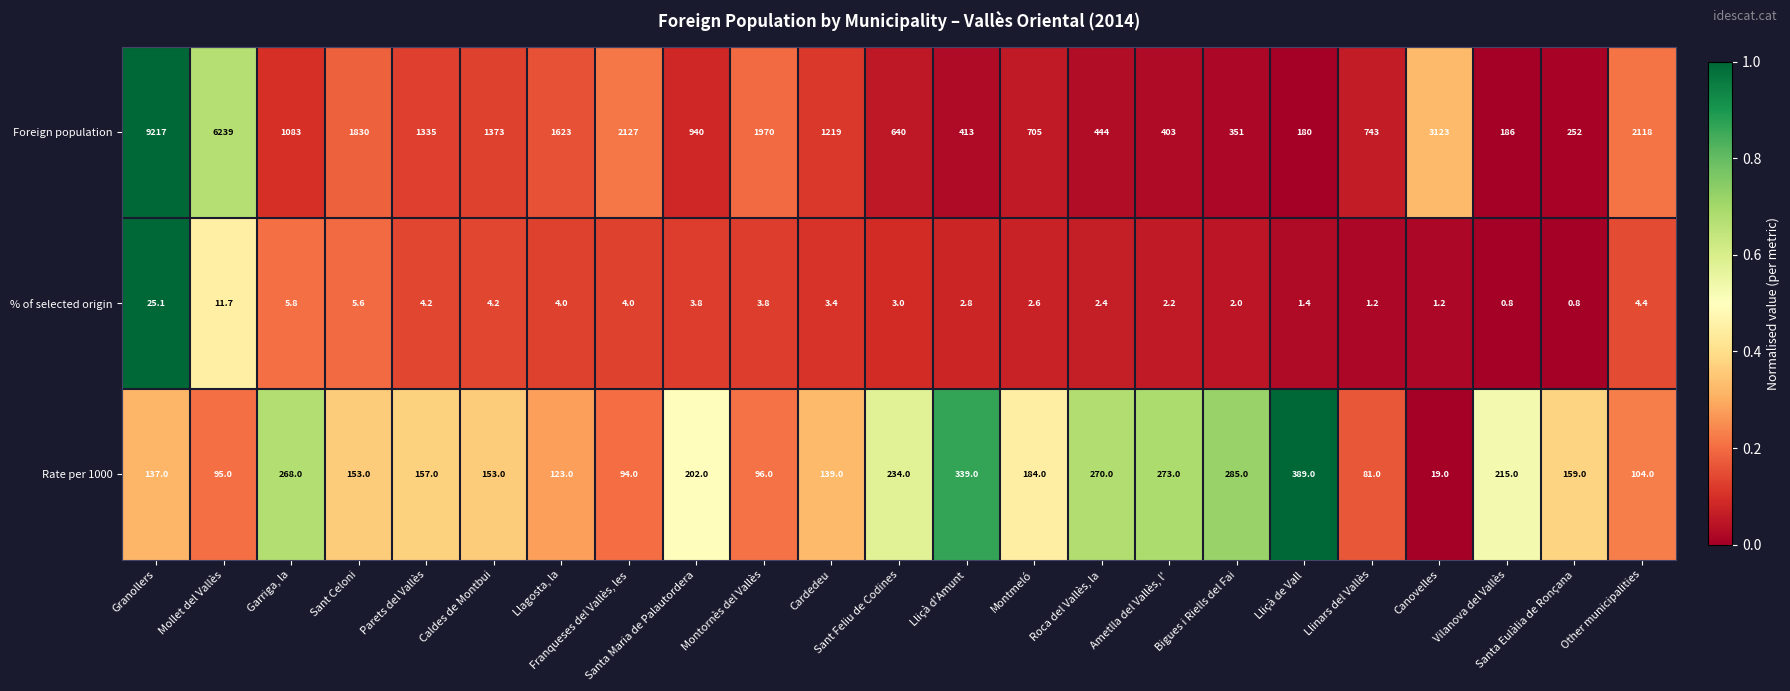

Count the number of categories in the chart.

23